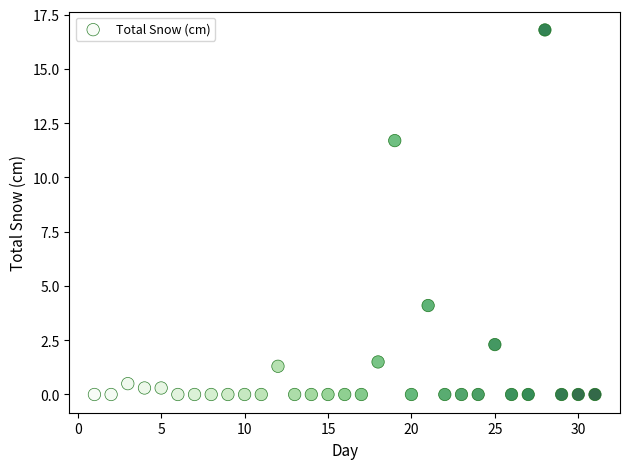

What is the range of X values (max minus min)?

30.0